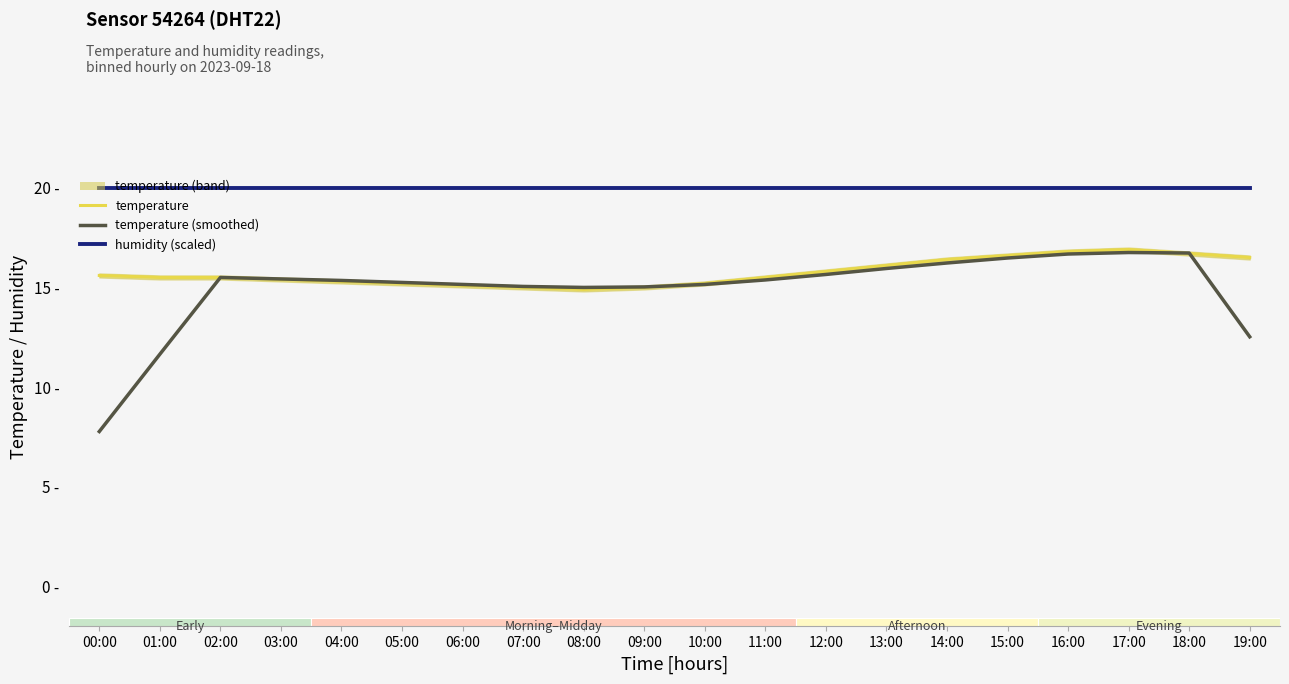

At 13:00, list the series in order from smallest to largest.

temperature (smoothed), temperature, humidity (scaled)